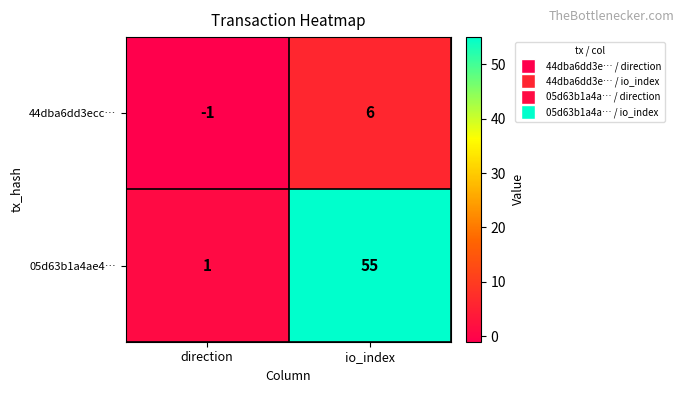

At which label does 44dba6dd3ecc… reach its minimum?

direction